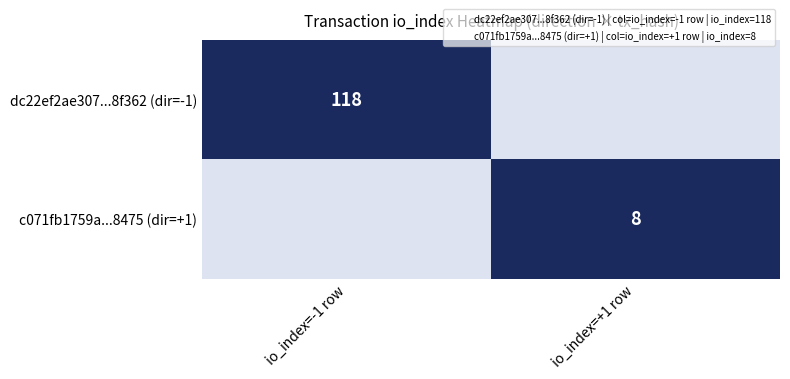

How many categories are shown in the chart?

2